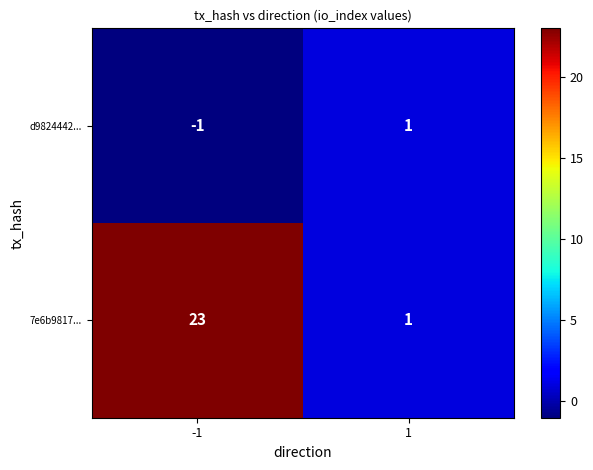

At which category is the sum across all series the highest?

-1